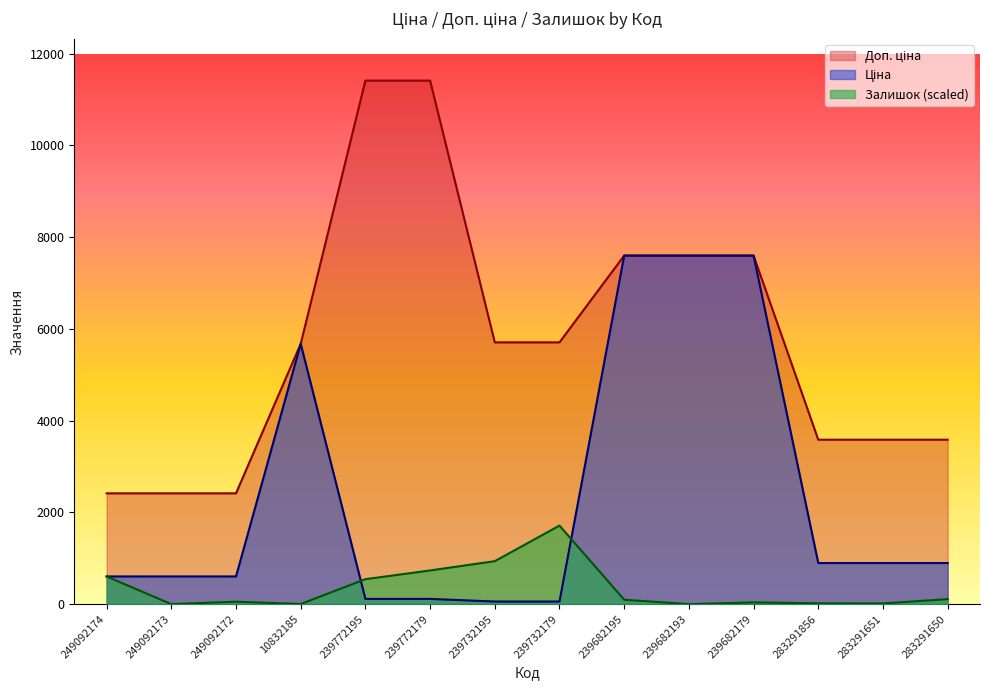

Where does the Ціна series first go above 895?

10832185